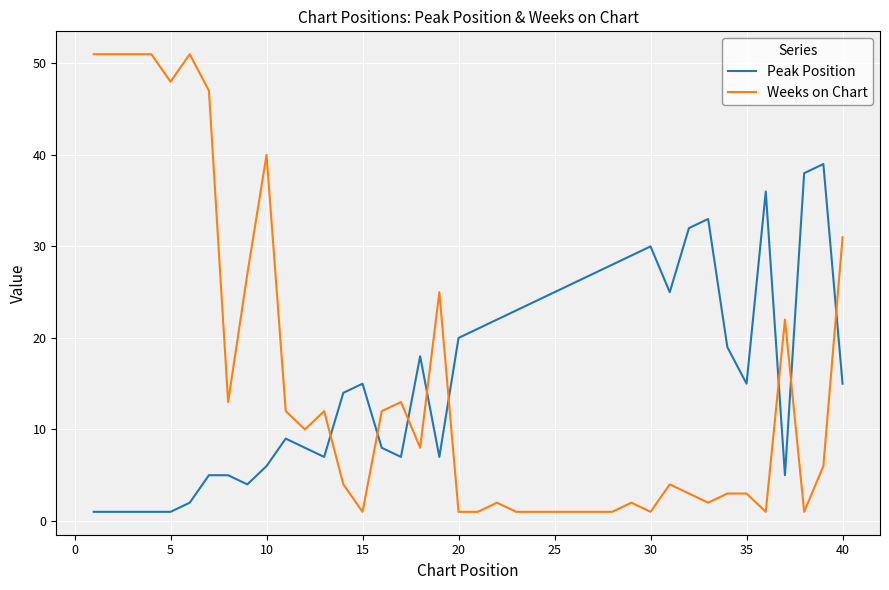

How many lines are shown in the chart?

2